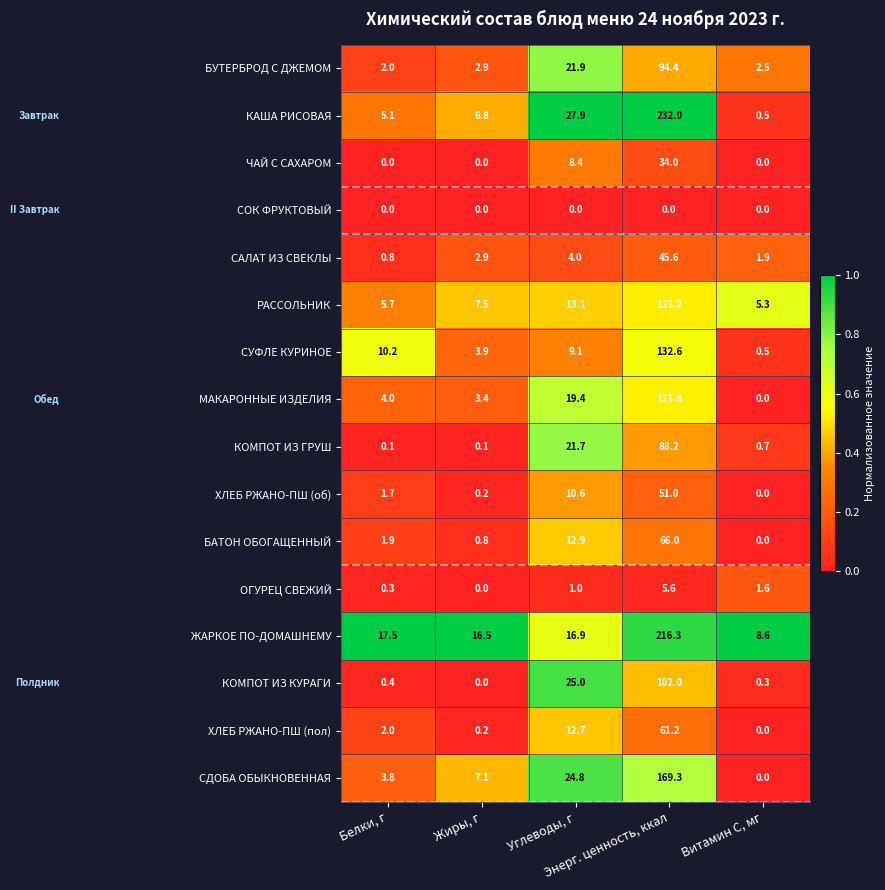

What is the highest value of the БУТЕРБРОД С ДЖЕМОМ series?

94.4